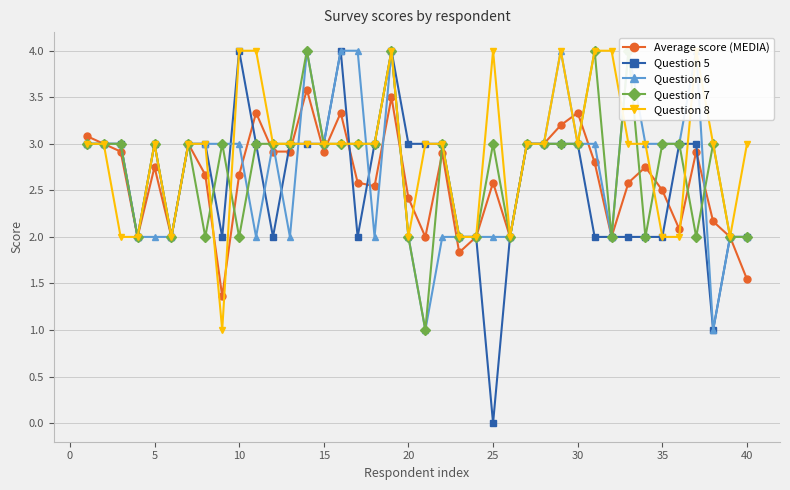

What is the highest value of the Average score (MEDIA) series?

3.6